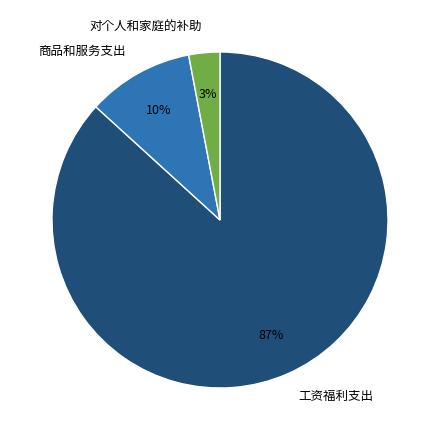

How many segments does this pie chart have?

3